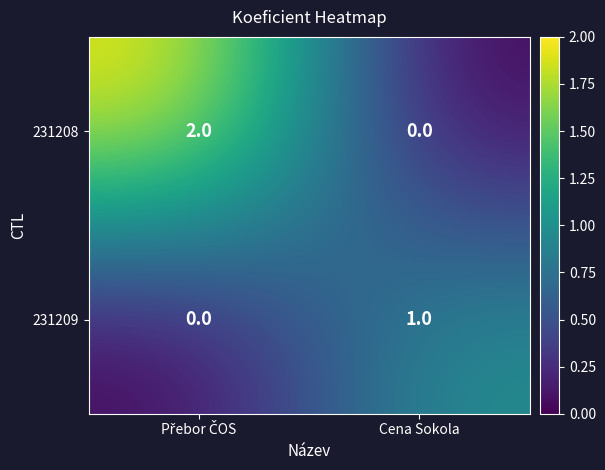

Is it true that 231208 equals 1 at Cena Sokola?

False